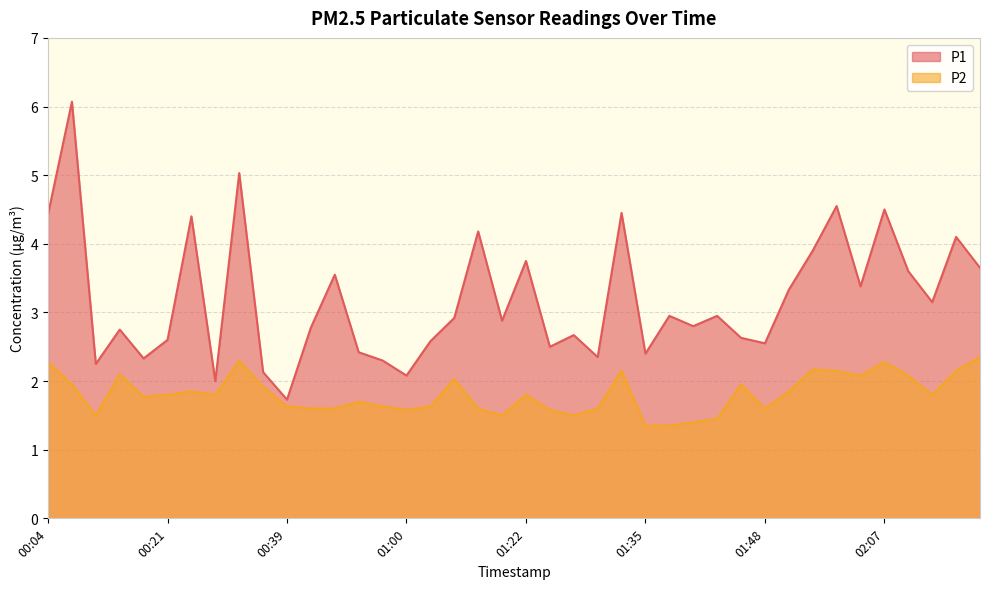

Reading left to right, what are all the values shown in this chart?

P1: 00:04=4.4	00:07=6.1	00:10=2.2	00:16=2.8	00:19=2.3	00:21=2.6	00:26=4.4	00:32=2.0	00:34=5.0	00:37=2.1	00:39=1.7	00:42=2.8	00:44=3.5	00:50=2.4	00:57=2.3	01:00=2.1	01:05=2.6	01:08=2.9	01:11=4.2	01:16=2.9	01:22=3.8	01:25=2.5	01:28=2.7	01:30=2.4	01:33=4.5	01:35=2.4	01:38=3.0	01:41=2.8	01:43=3.0	01:46=2.6	01:48=2.5	01:51=3.3	01:53=3.9	02:01=4.5	02:04=3.4	02:07=4.5	02:10=3.6	02:13=3.1	02:15=4.1	02:18=3.6
P2: 00:04=2.3	00:07=1.9	00:10=1.5	00:16=2.1	00:19=1.8	00:21=1.8	00:26=1.9	00:32=1.8	00:34=2.3	00:37=1.9	00:39=1.6	00:42=1.6	00:44=1.6	00:50=1.7	00:57=1.6	01:00=1.6	01:05=1.6	01:08=2.0	01:11=1.6	01:16=1.5	01:22=1.8	01:25=1.6	01:28=1.5	01:30=1.6	01:33=2.1	01:35=1.4	01:38=1.4	01:41=1.4	01:43=1.4	01:46=1.9	01:48=1.6	01:51=1.9	01:53=2.2	02:01=2.1	02:04=2.1	02:07=2.3	02:10=2.1	02:13=1.8	02:15=2.1	02:18=2.4